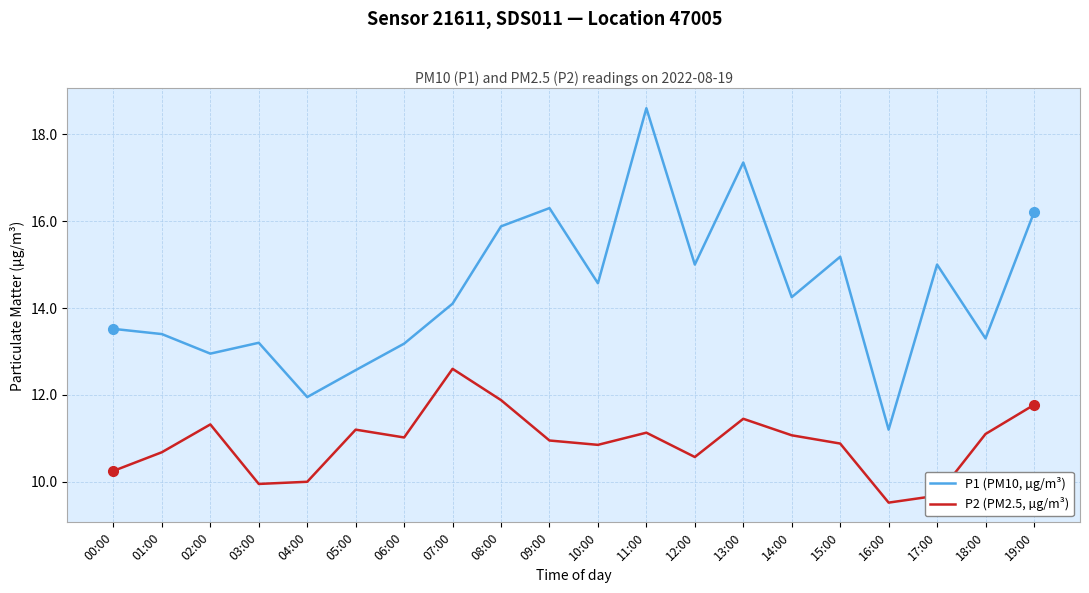

Between 07:00 and 09:00, which series saw the biggest shift?

P1 (PM10, µg/m³)